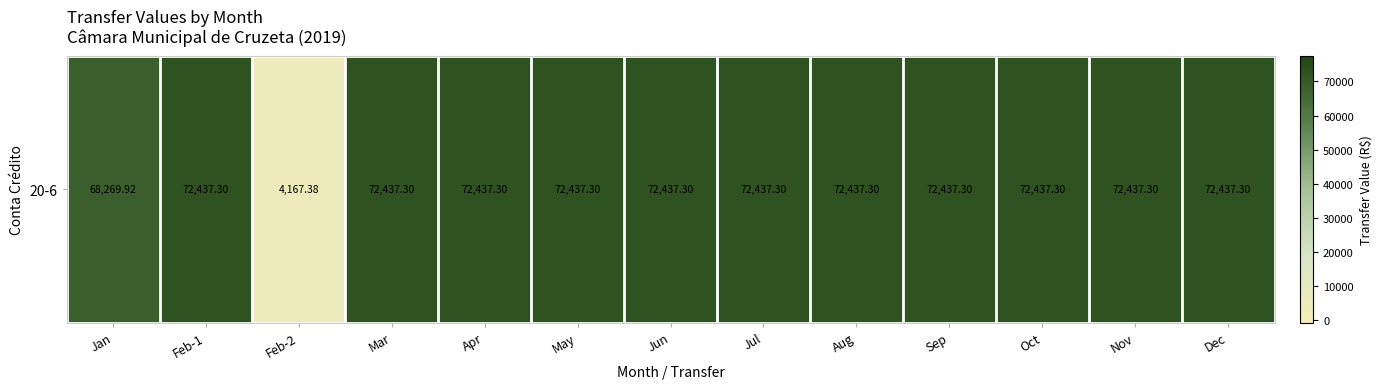

What is the greatest value displayed?

72437.3